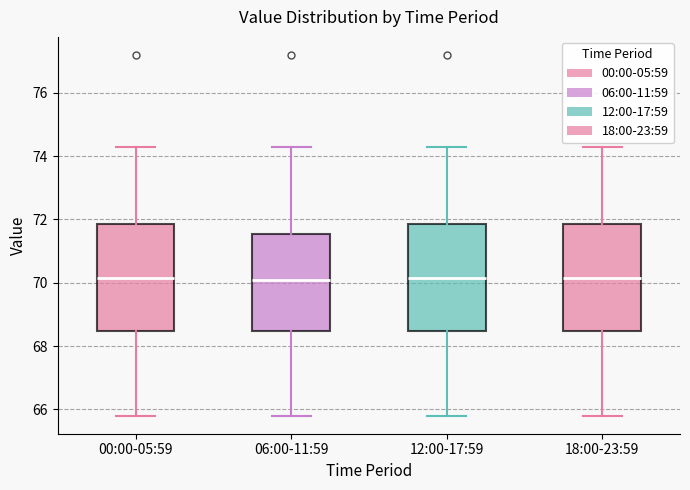

Reading left to right, read every box against the y-axis: the position of its median line, the range the box covers, and the ends of its whiskers. The values are not printed on the chart, so give them approximately, as read against the axis.

00:00-05:59: median 70.2, box 68.4 to 71.8, whiskers 65.8 to 74.4
06:00-11:59: median 70.2, box 68.4 to 71.6, whiskers 65.8 to 74.4
12:00-17:59: median 70.2, box 68.4 to 71.8, whiskers 65.8 to 74.4
18:00-23:59: median 70.2, box 68.4 to 71.8, whiskers 65.8 to 74.4